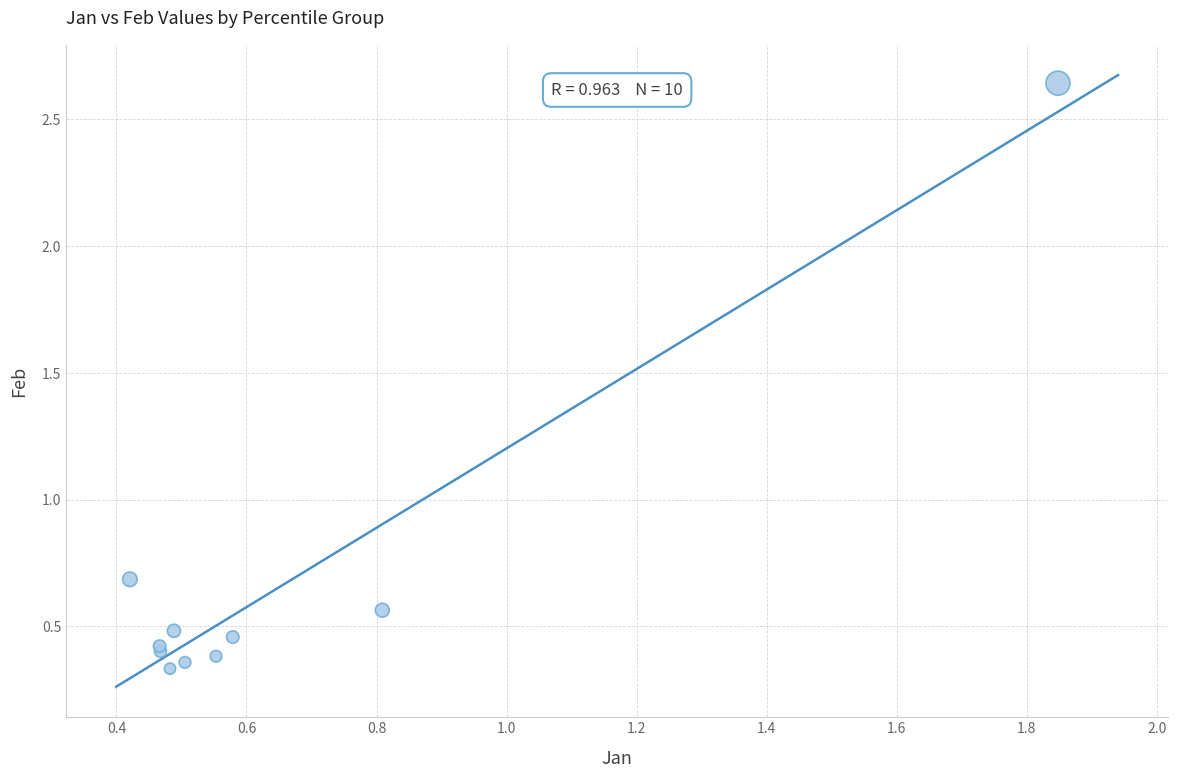

What Y value in the scatter plot is closest to 1?

0.7